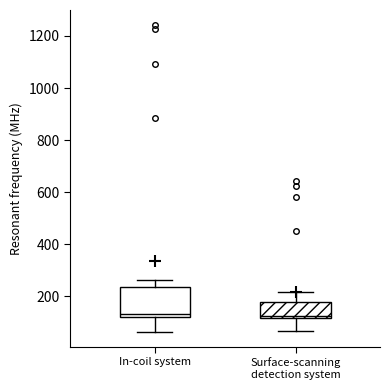

Which box is the tallest, from its lower edge to its upper edge?

In-coil system